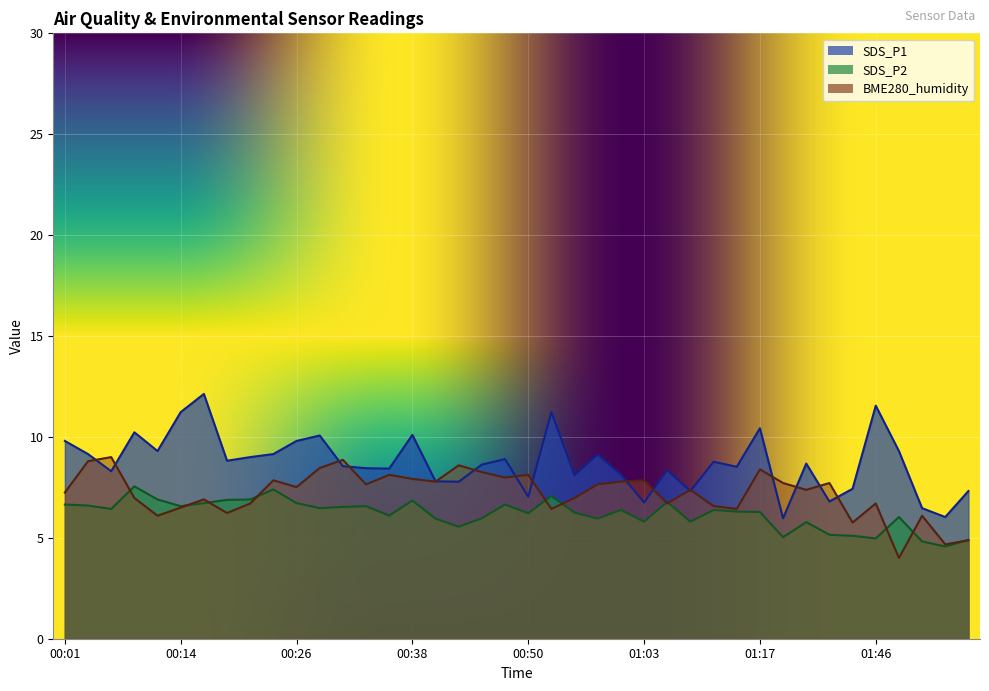

In SDS_P1, how many points are higher than both neighbors (excluding endpoints)?

12